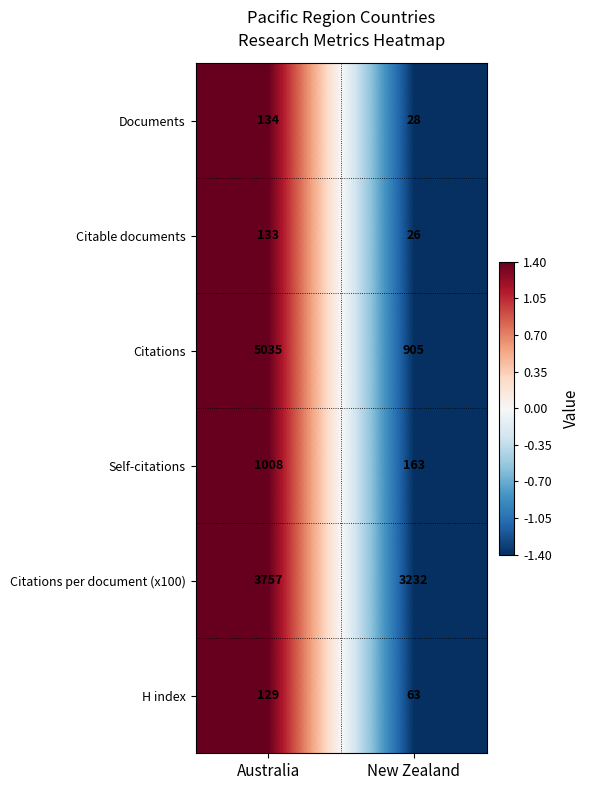

What is the total value across all series at New Zealand?

4417